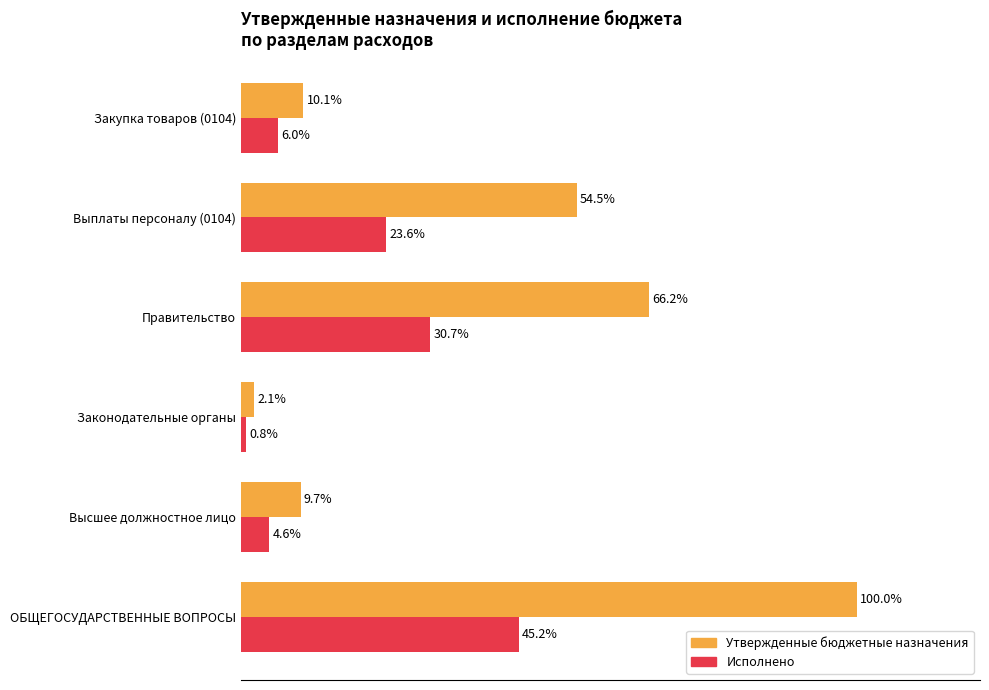

At which label does Исполнено reach its minimum?

Законодательные органы